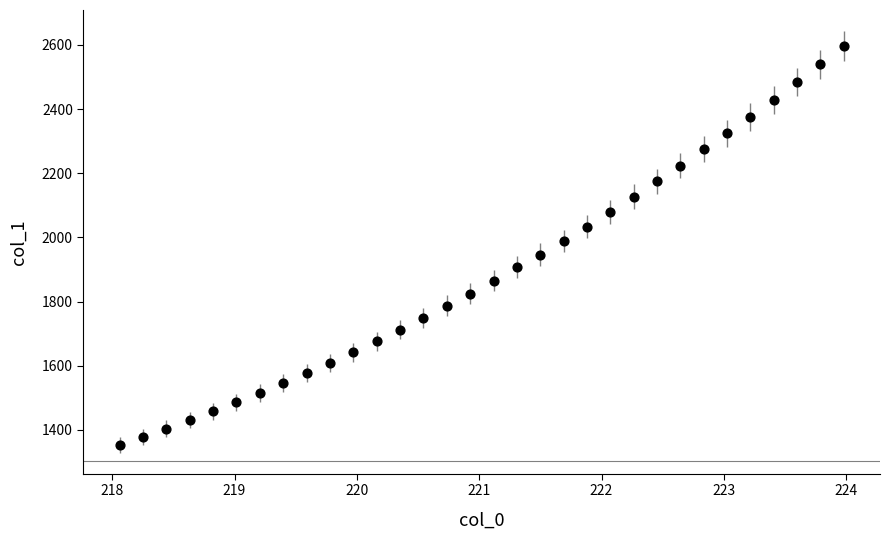

What is the range of Y values (max minus min)?

1242.9